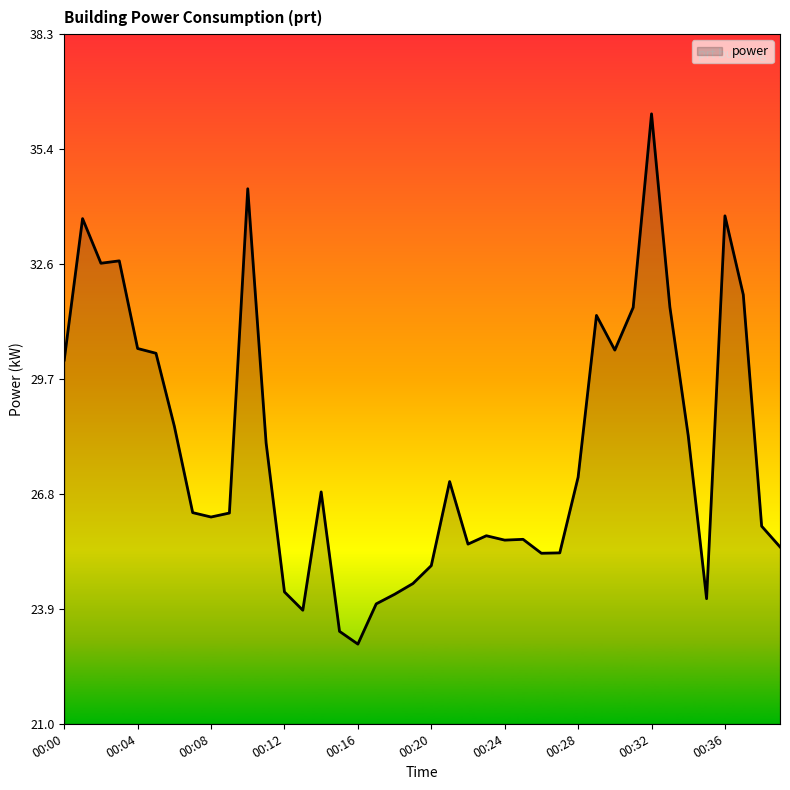

What is the change in value from 00:12 to 00:28?

+2.9